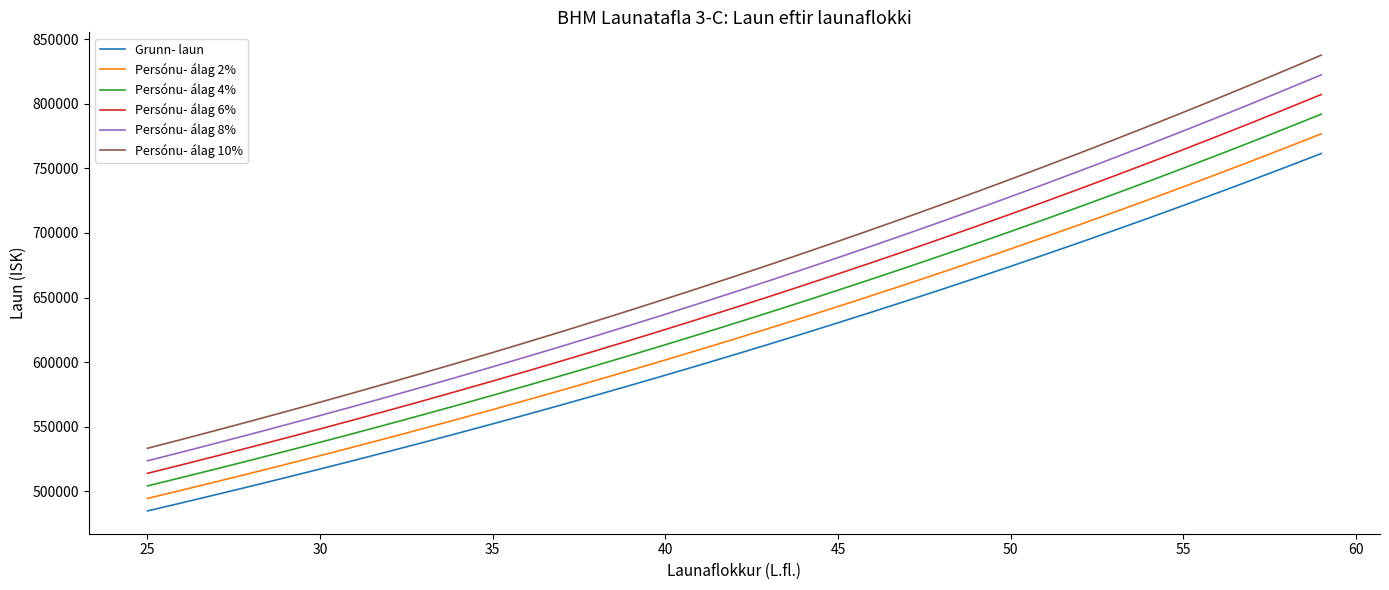

Rank the series by their average value, from lowest to highest.

Grunn- laun, Persónu- álag 2%, Persónu- álag 4%, Persónu- álag 6%, Persónu- álag 8%, Persónu- álag 10%